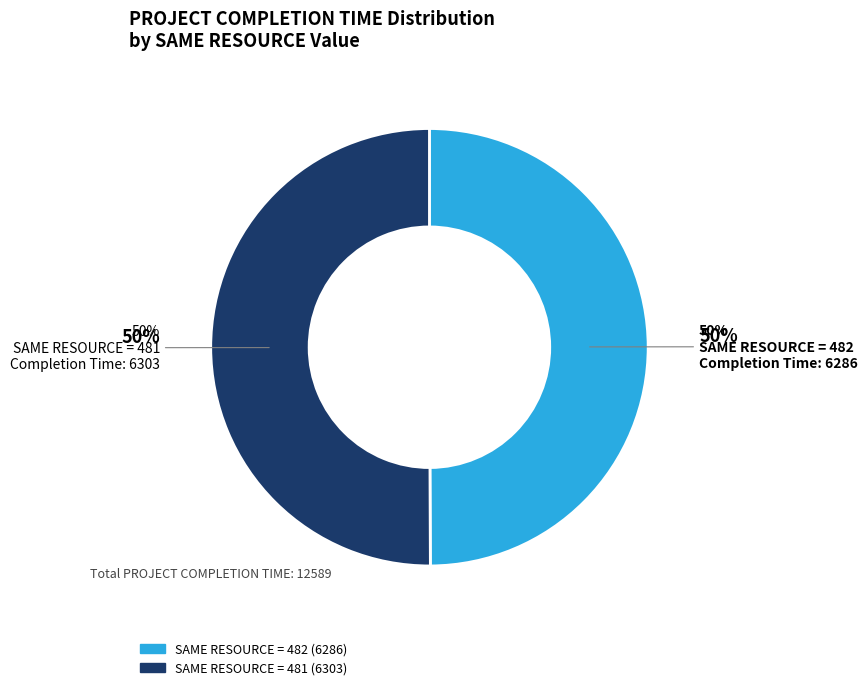

The 481 slice represents 50% of the pie. True or false?

True